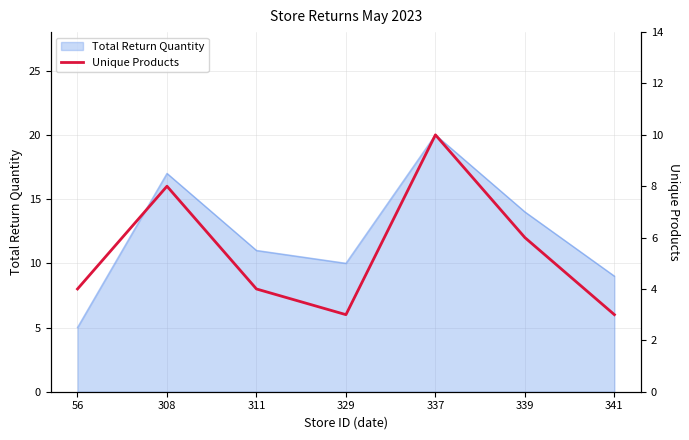

Where is the first local maximum?

308